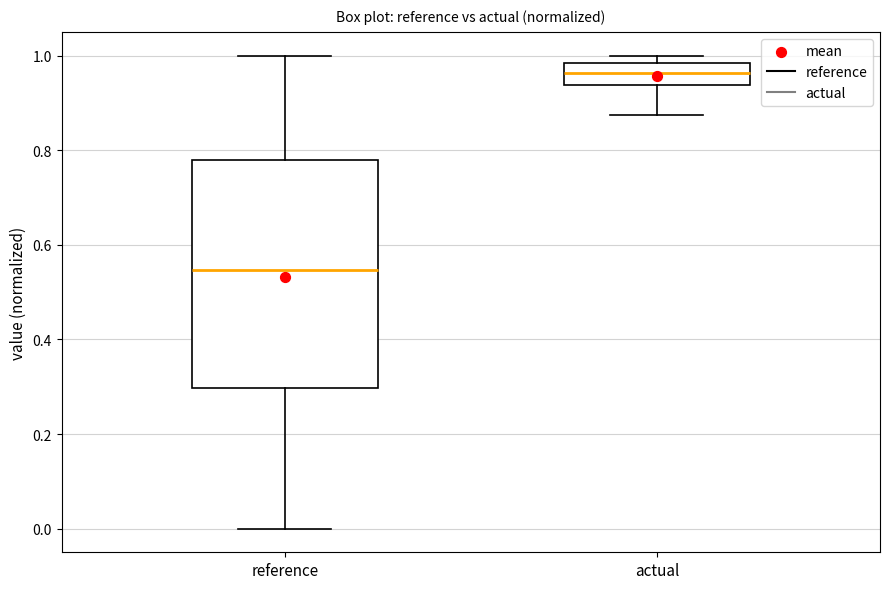

Where is the lower edge of the box for actual on the y-axis? The values are not printed on the chart, so give them approximately, as read against the axis.

0.94